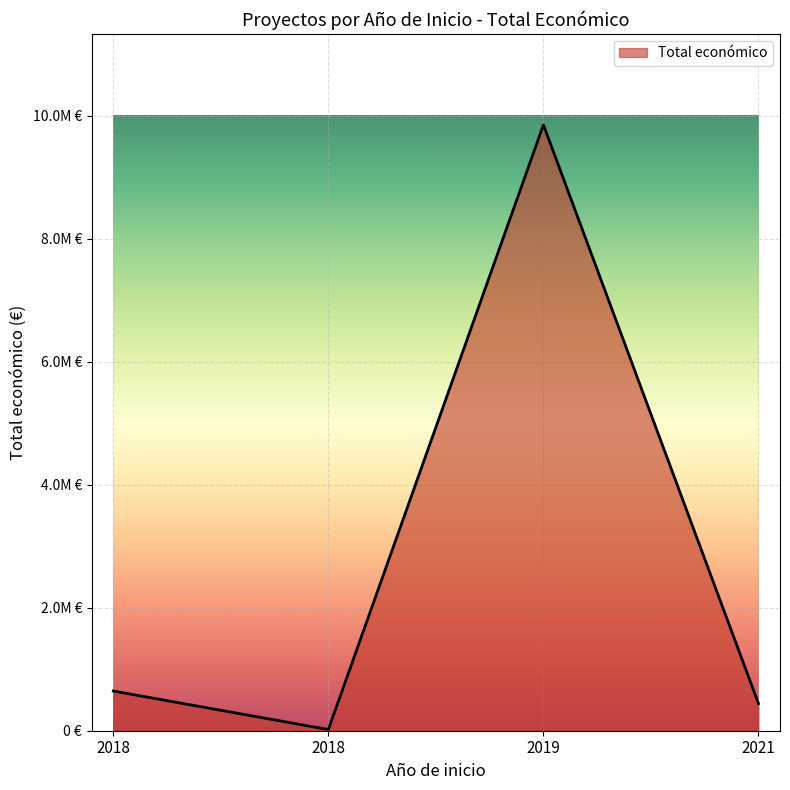

Does the chart have visible grid lines?

Yes